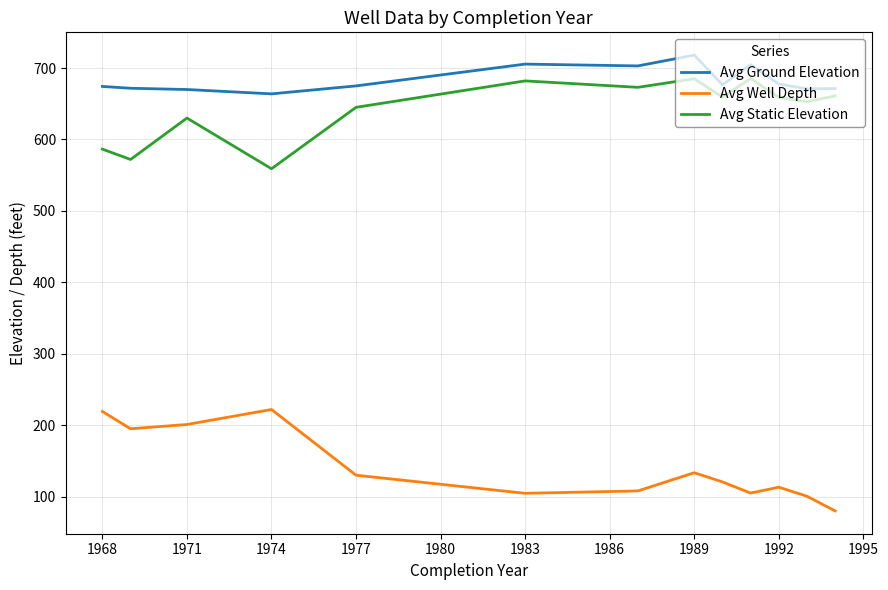

What is the difference between the maximum and minimum values in the Avg Well Depth series?

142.0